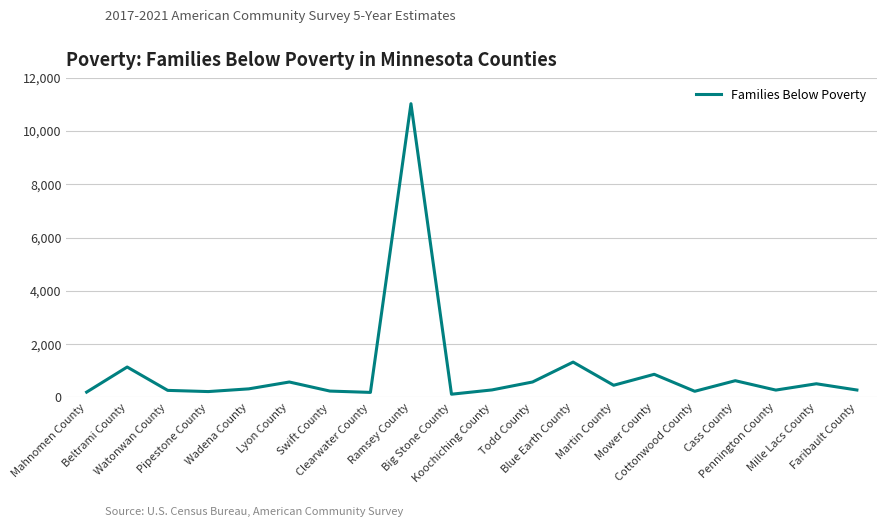

How many values are below 323?

10